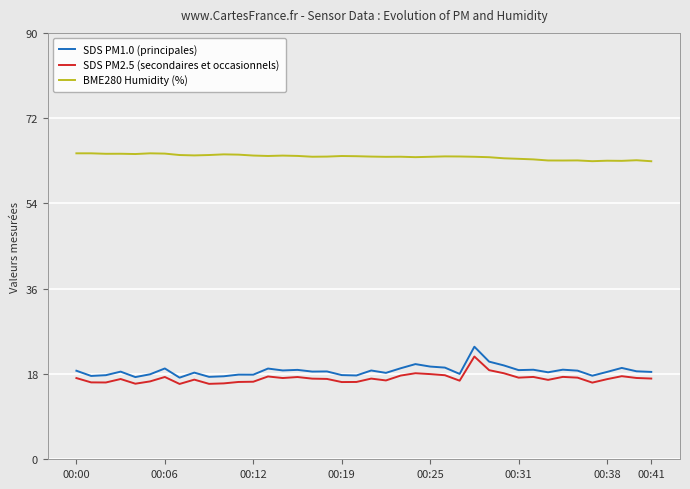

What is the greatest value displayed?

64.6